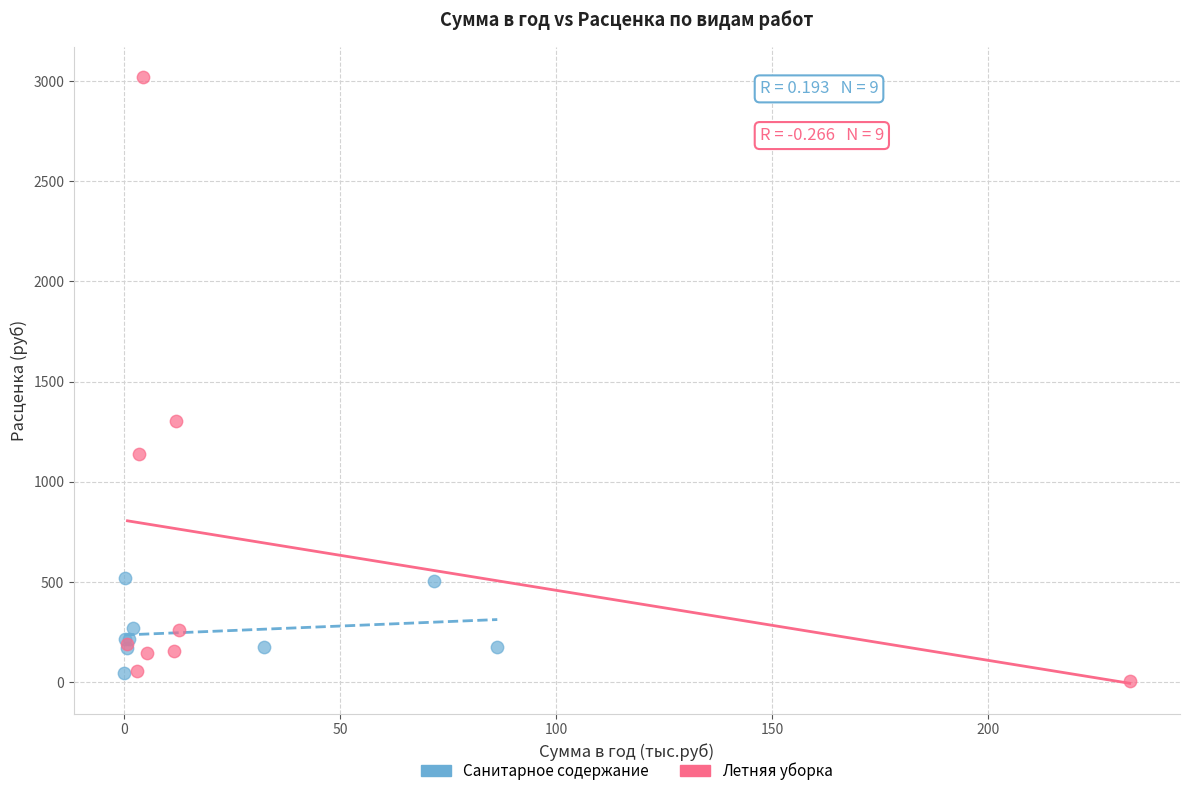

Which series contains the highest Y value?

Летняя уборка